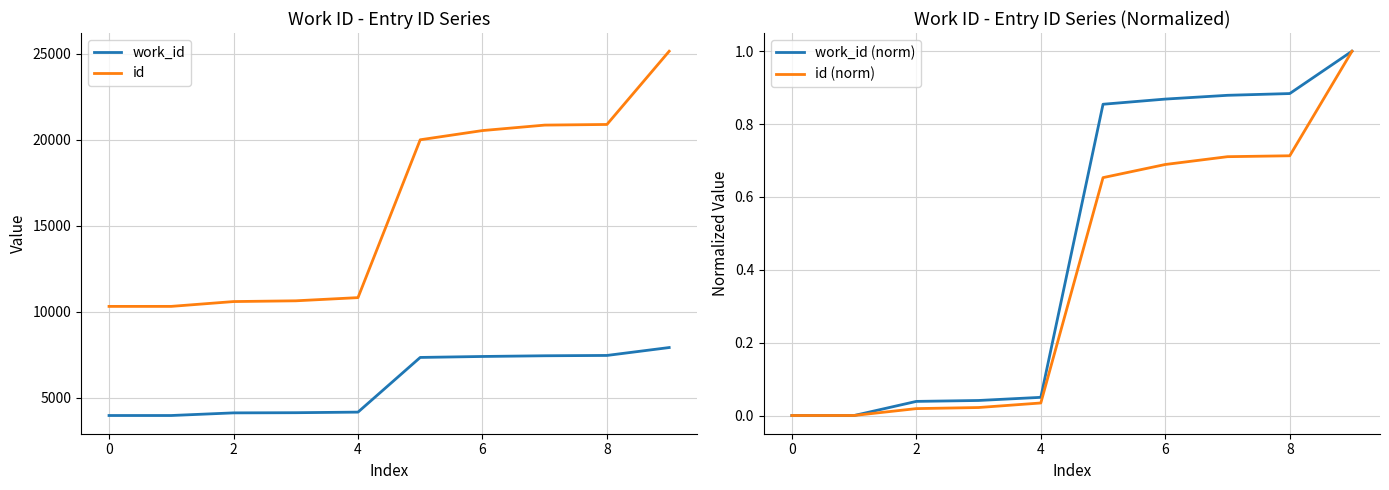

True or false: id and work_id cross at least once.

False